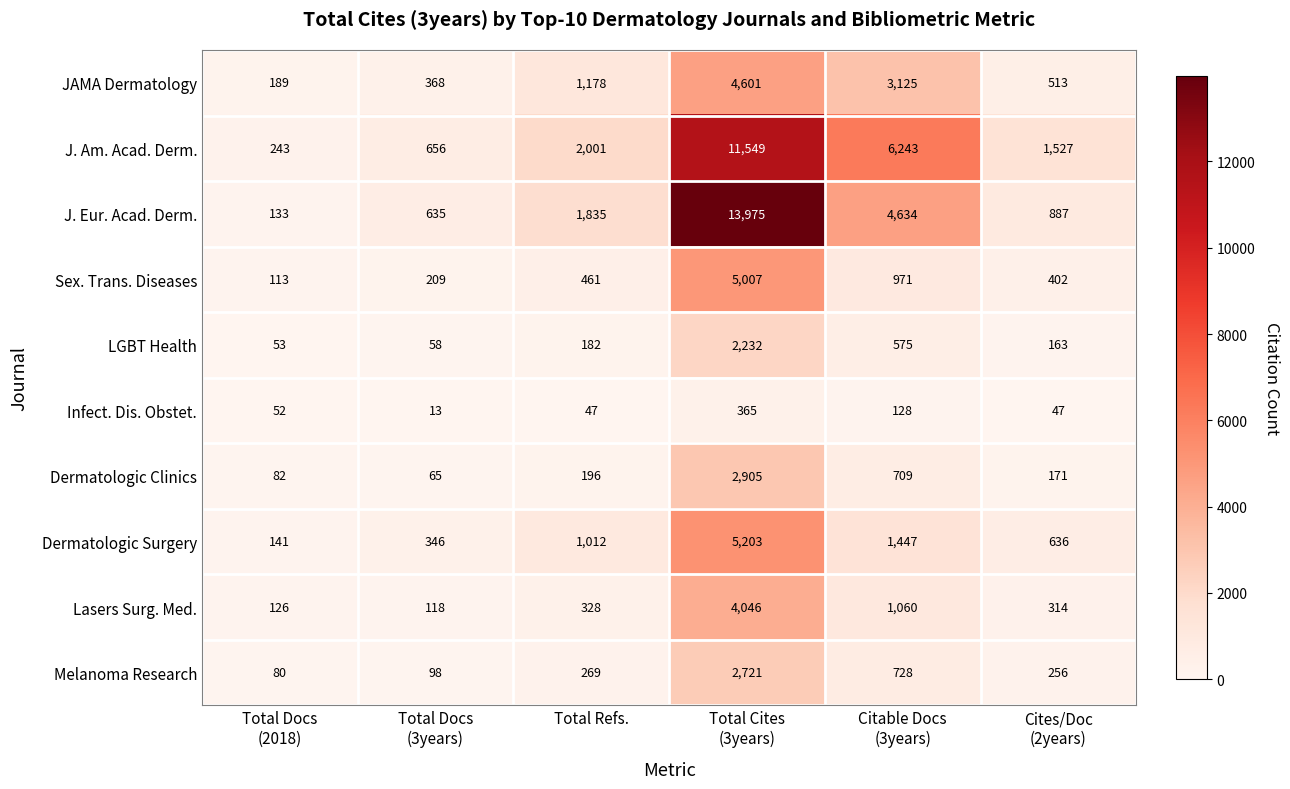

What is the difference between the maximum and minimum values in the Melanoma Research series?

2641